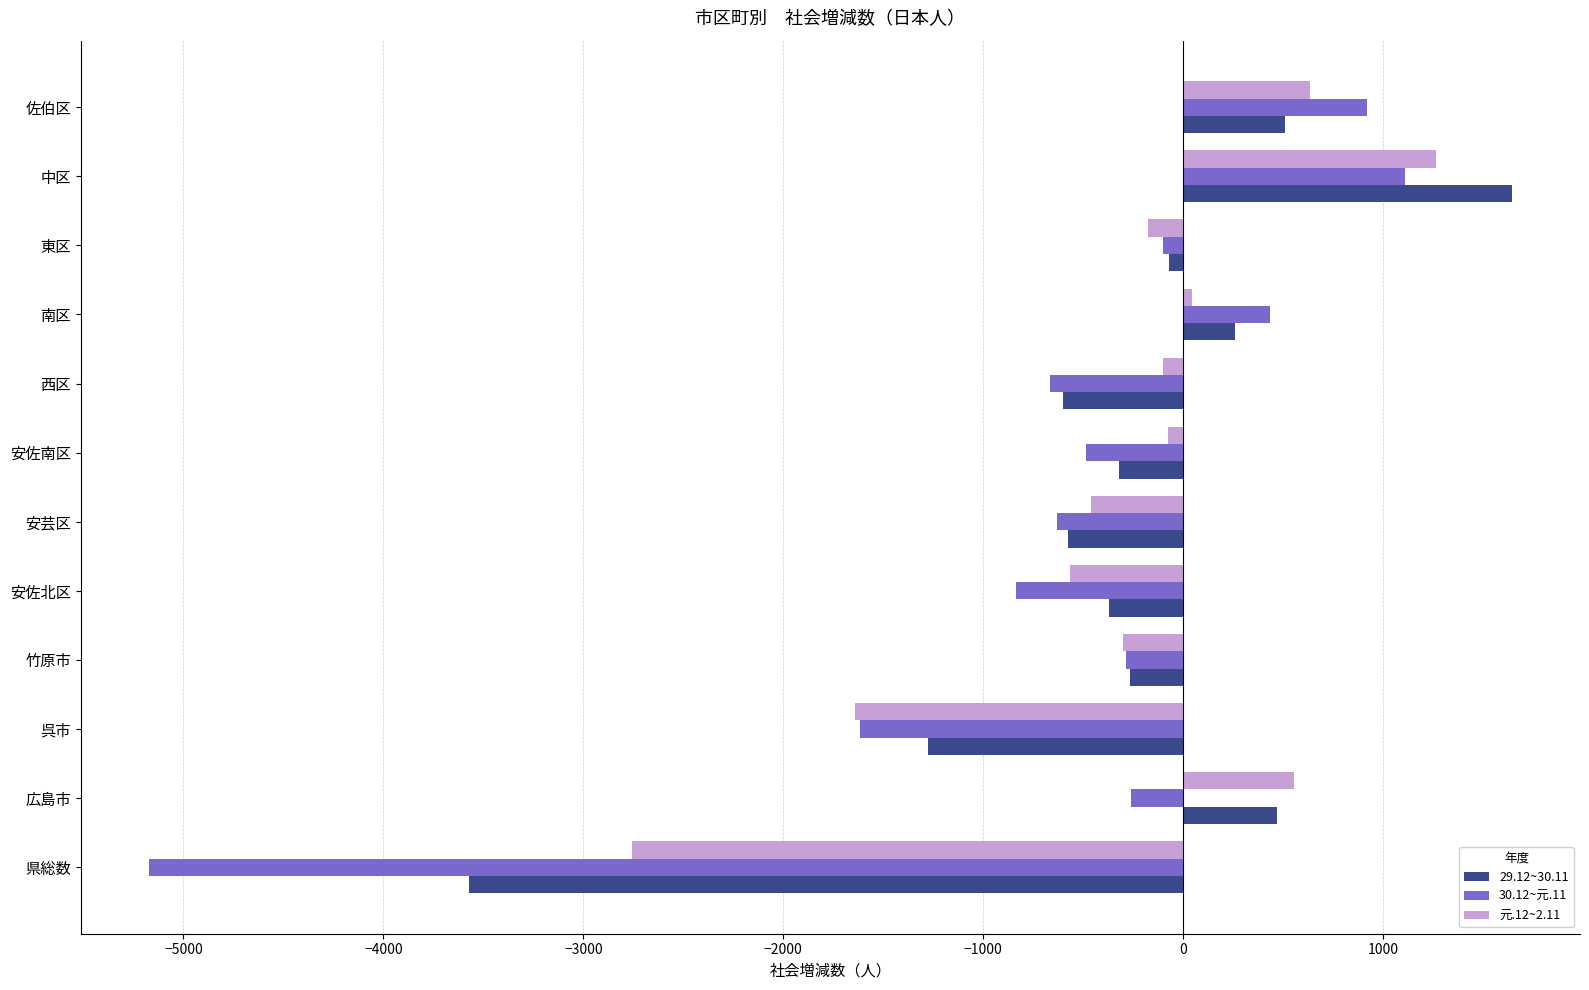

Is it true that 29.12~30.11 equals -266 at 竹原市?

True